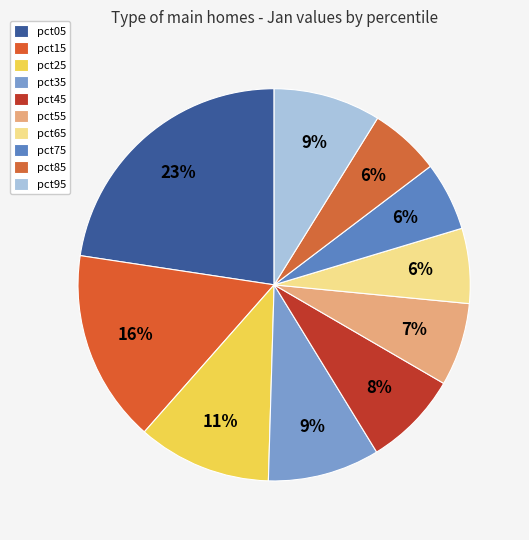

Which slice is the largest?

pct05